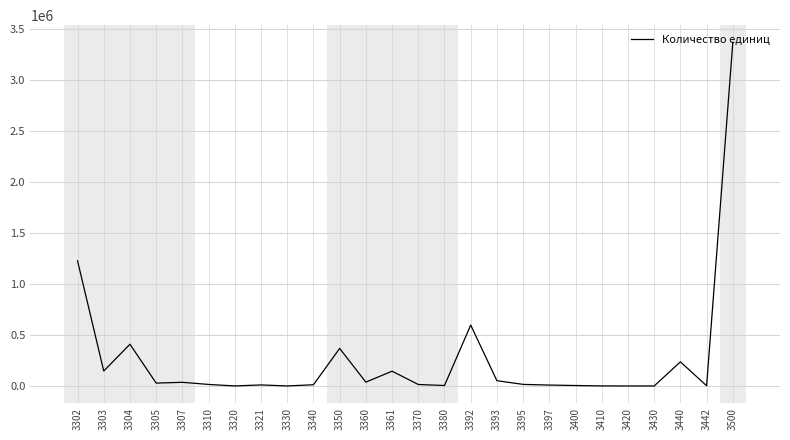

How many lines are shown in the chart?

1